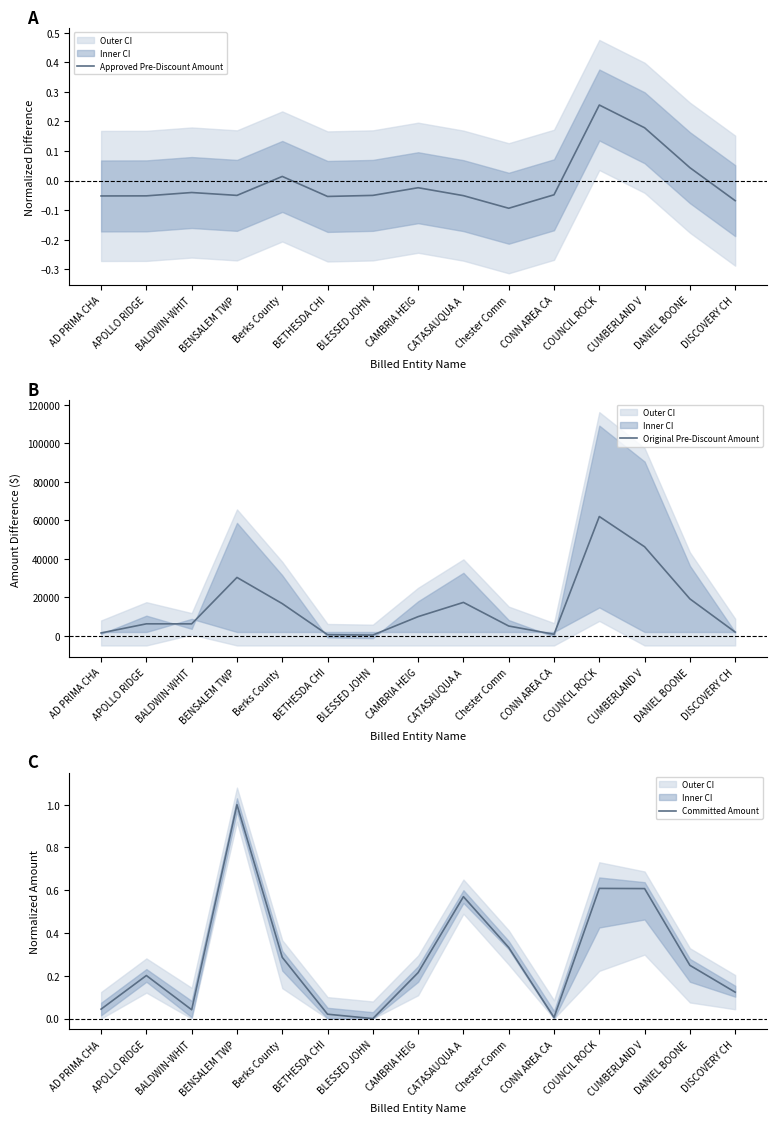

Rank the series by their maximum value, from highest to lowest.

Original Pre-Discount Amount, Committed Amount, Approved Pre-Discount Amount